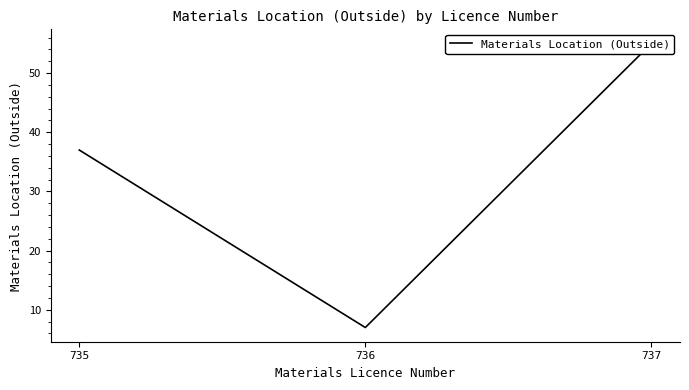

Does the chart have visible grid lines?

No